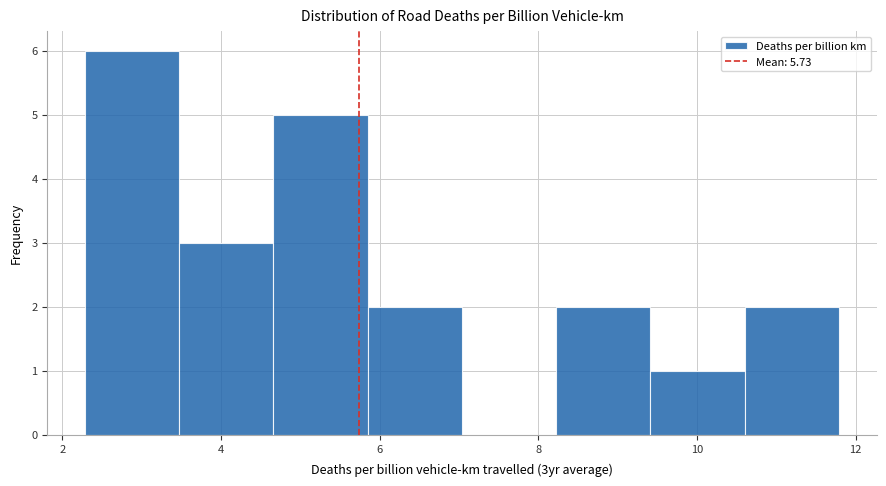

Which range on the x-axis has the tallest bar?

2.2 to 3.4